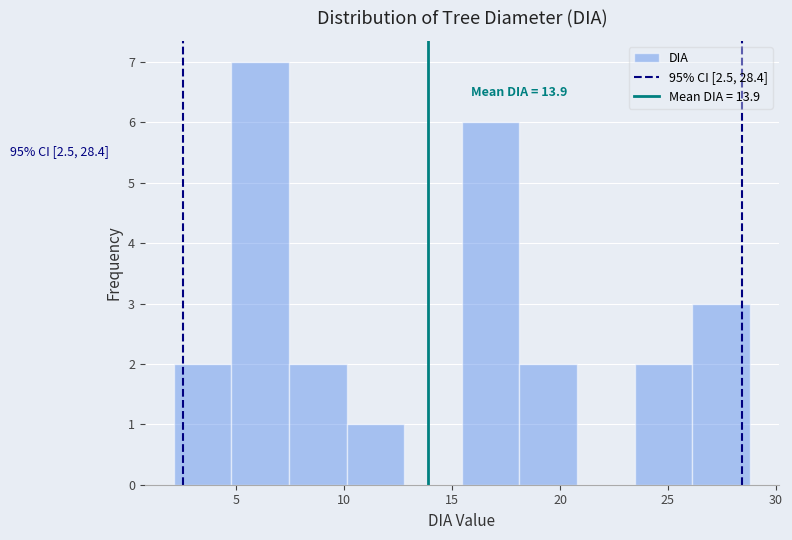

Which range on the x-axis has the tallest bar?

5.0 to 7.5